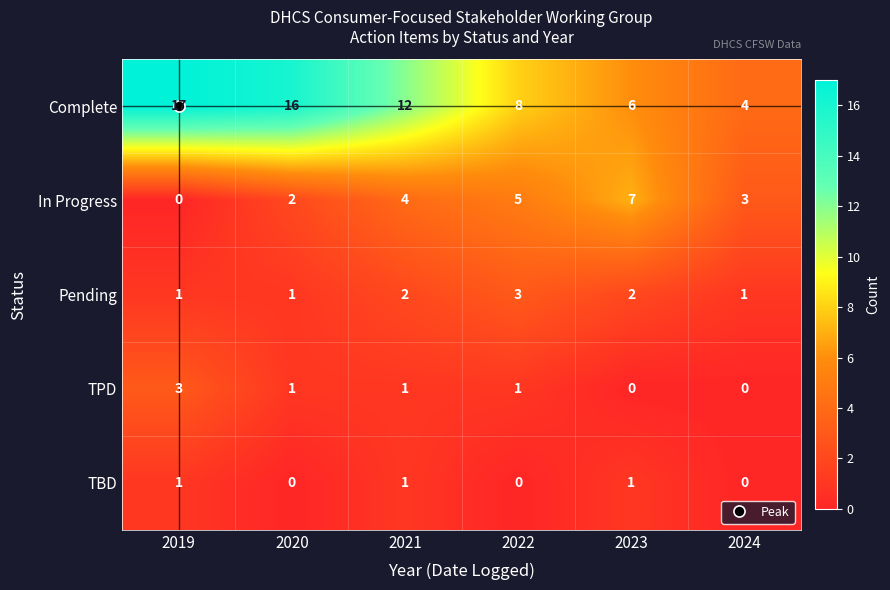

How many series are shown in this chart?

5